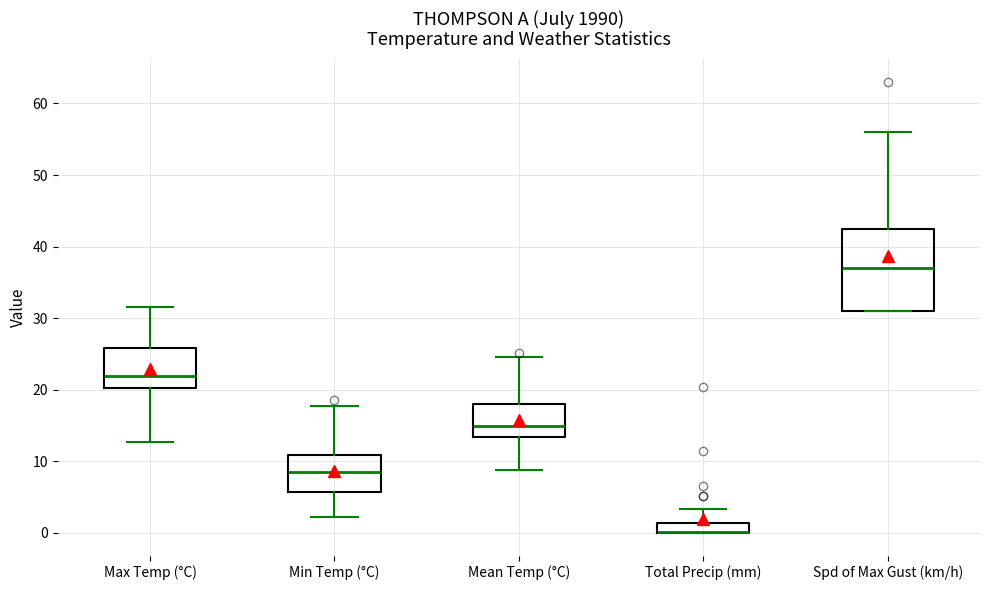

Which box is the tallest, from its lower edge to its upper edge?

Spd of Max Gust (km/h)